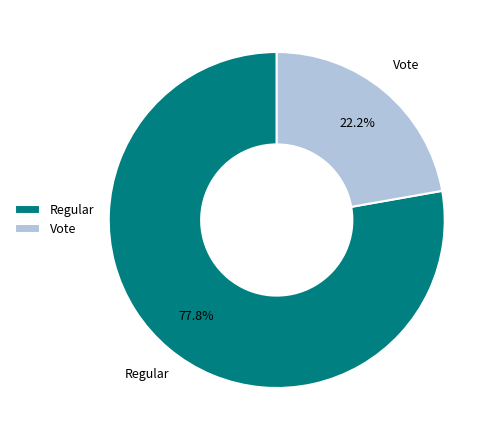

To the nearest percent, what portion does Regular represent?

78%